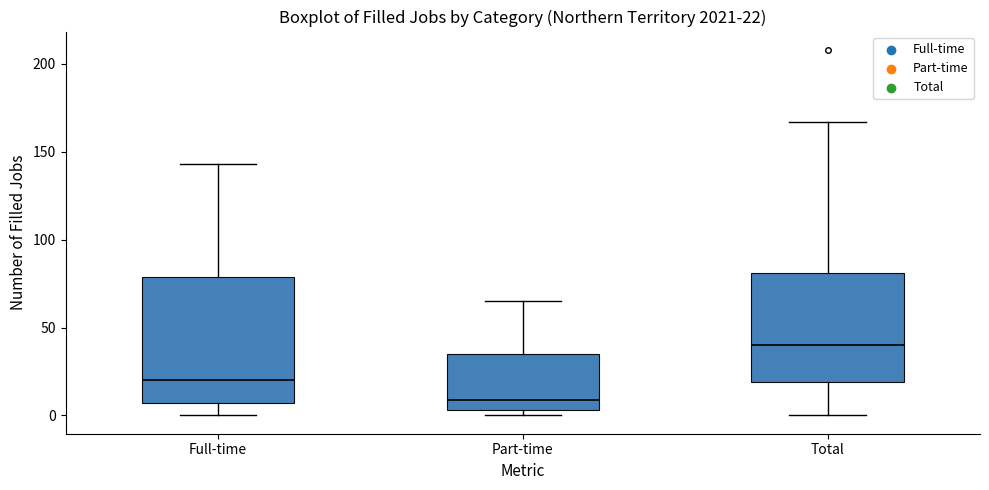

Which box is the tallest, from its lower edge to its upper edge?

Full-time